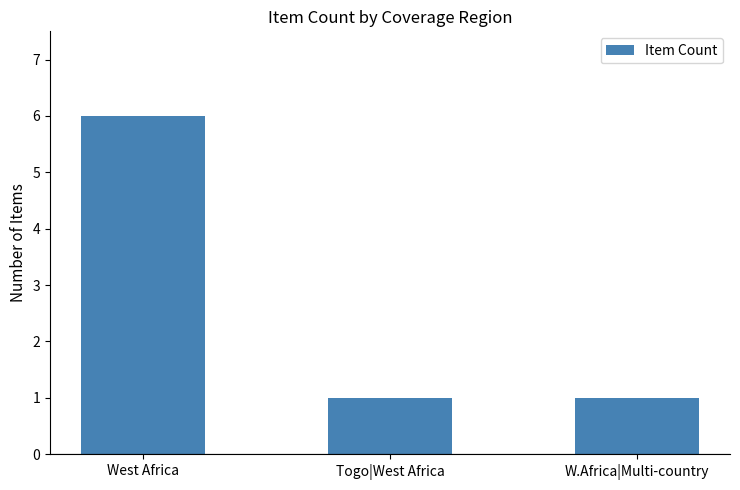

The chart shows a value of 3 at West Africa. True or false?

False